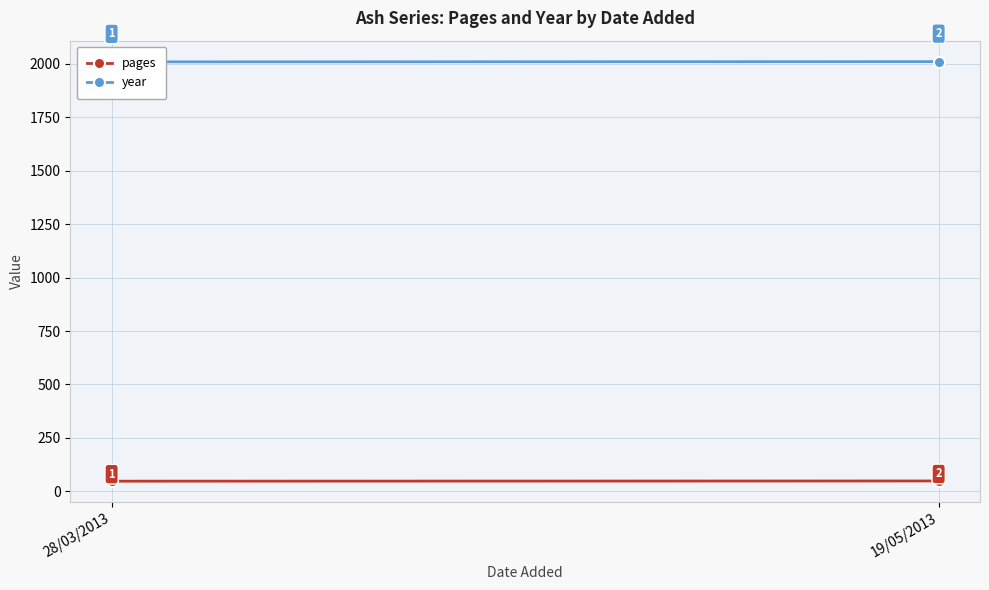

Reading left to right, extract all data points from this chart.

pages: 28/03/2013=47	19/05/2013=48
year: 28/03/2013=2010	19/05/2013=2011